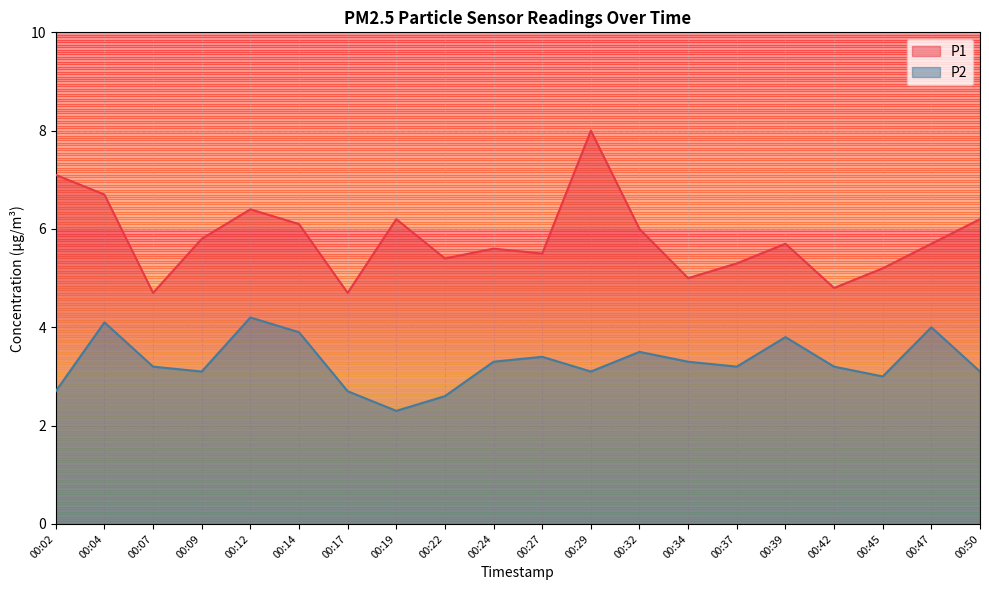

How many values in the P2 series exceed 3?

15